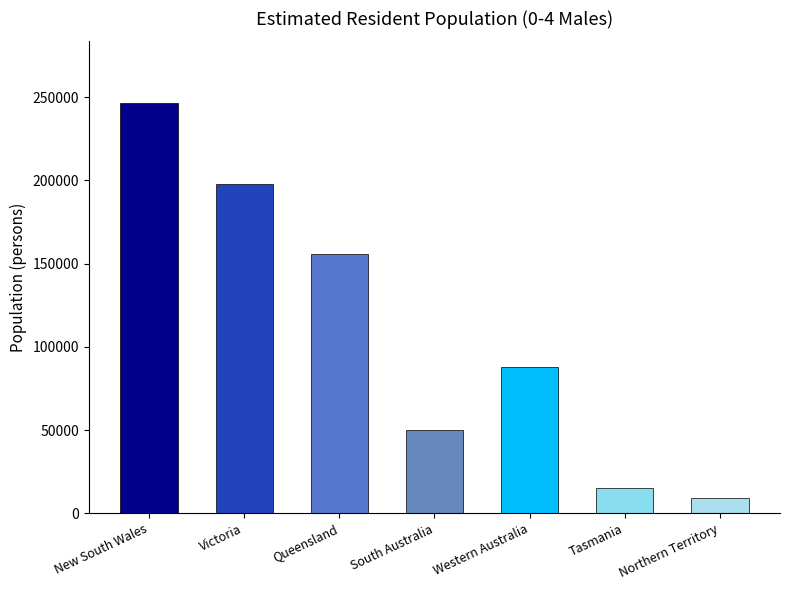

True or false: the data shows 19686 at South Australia.

False